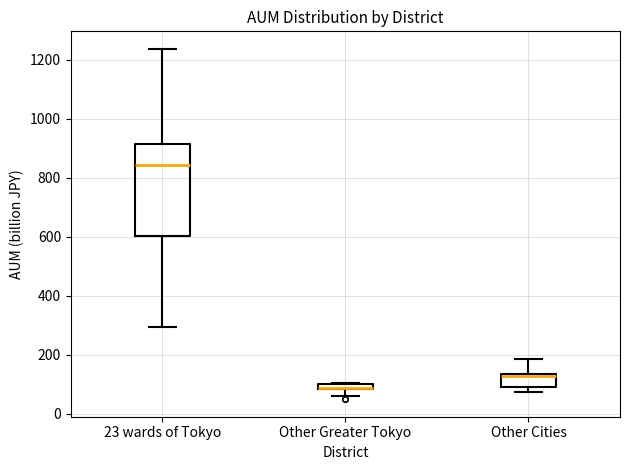

Where is the lower edge of the box for 23 wards of Tokyo on the y-axis? The values are not printed on the chart, so give them approximately, as read against the axis.

600